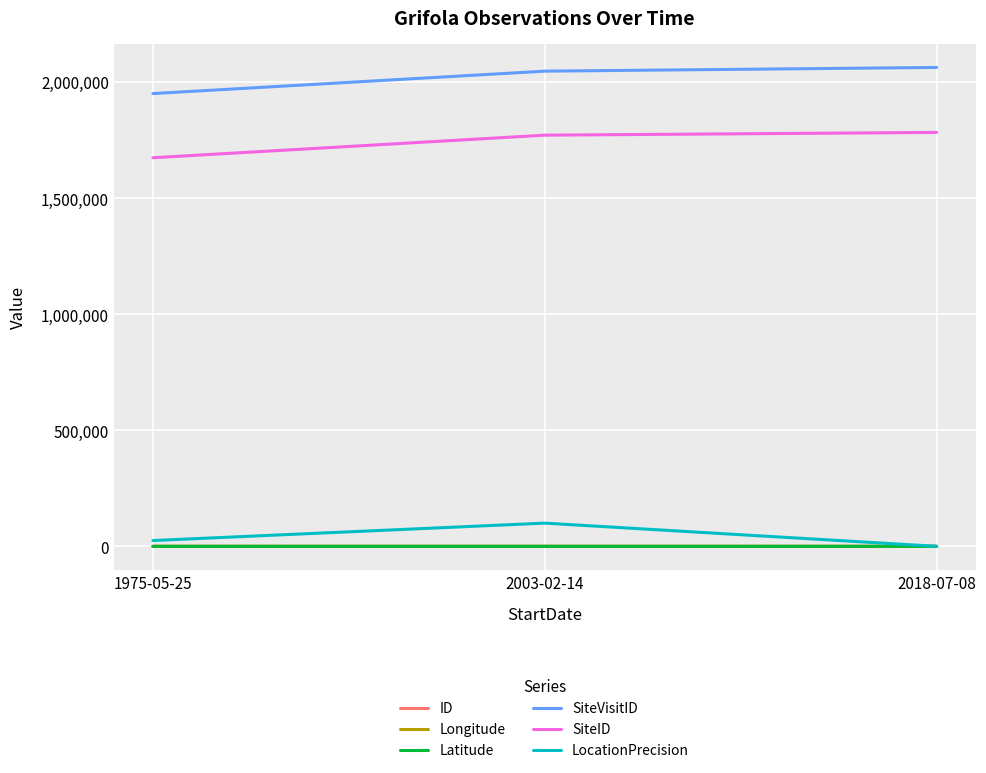

Does the chart have visible grid lines?

Yes